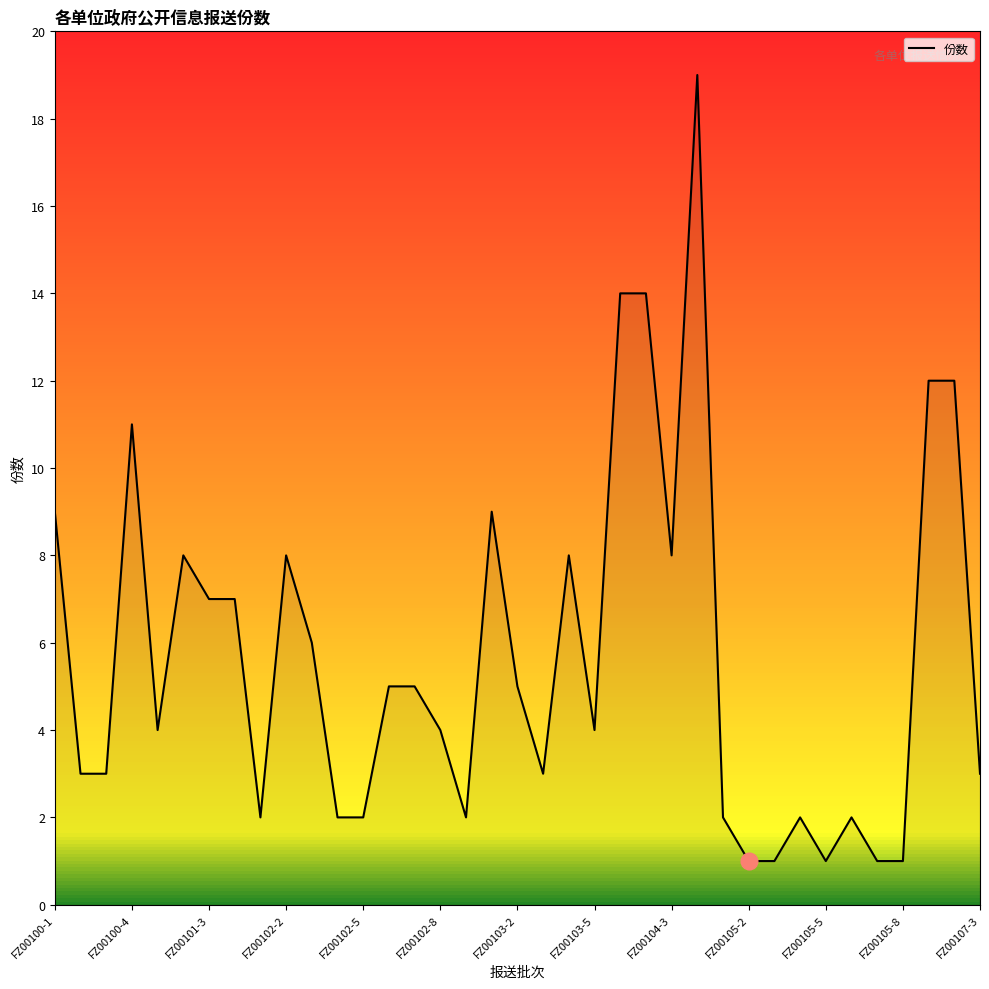

What is the greatest value displayed?

19